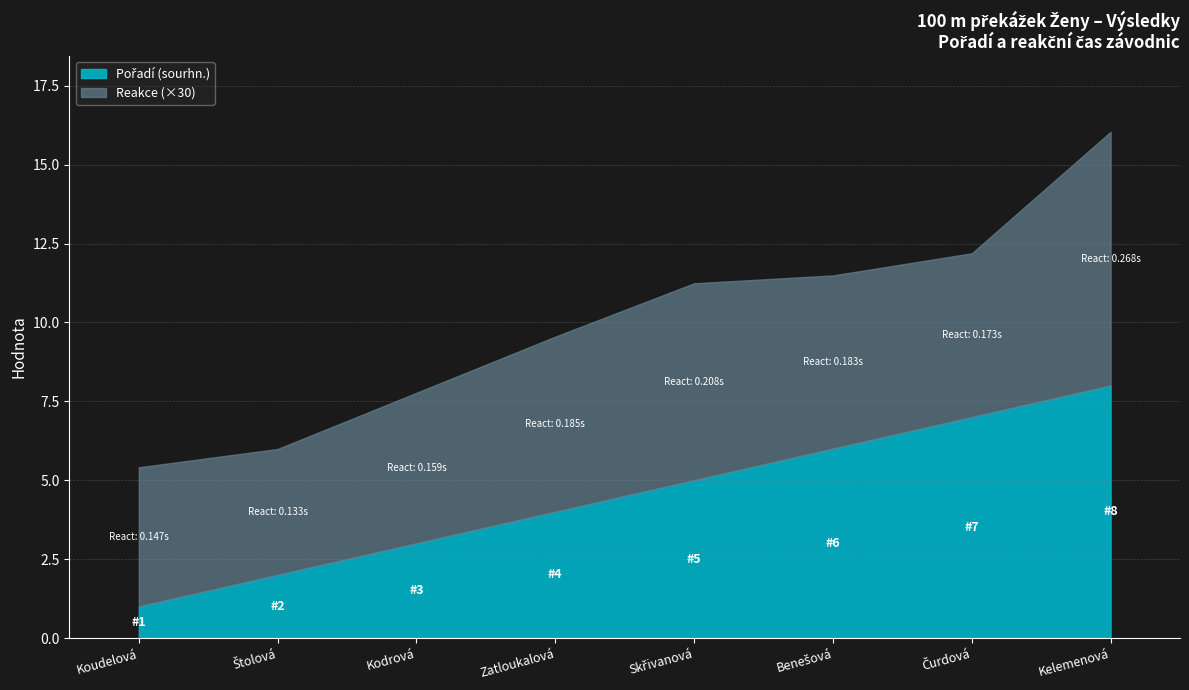

What is the difference between the second highest and second lowest values in the Pořadí (sourhn.) series?

5.0